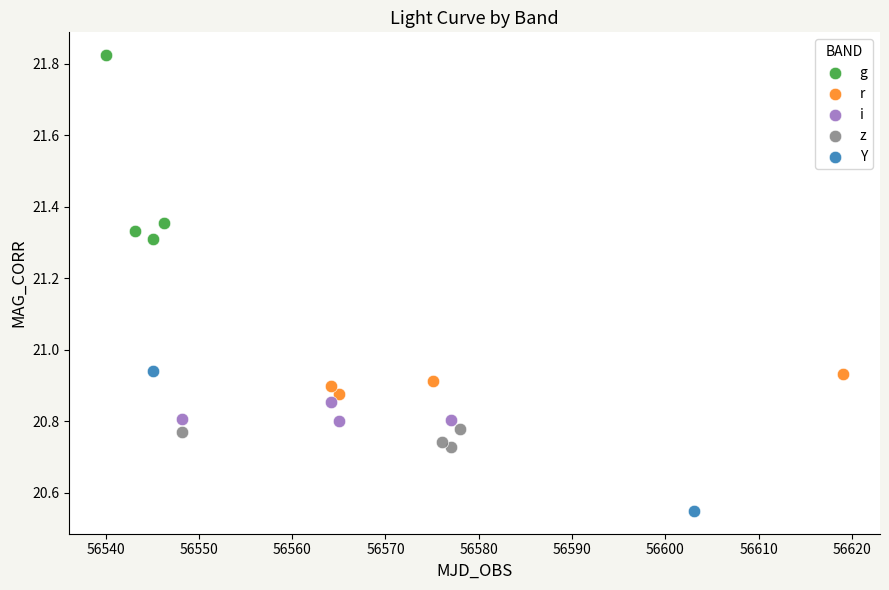

Which series contains the lowest Y value?

Y